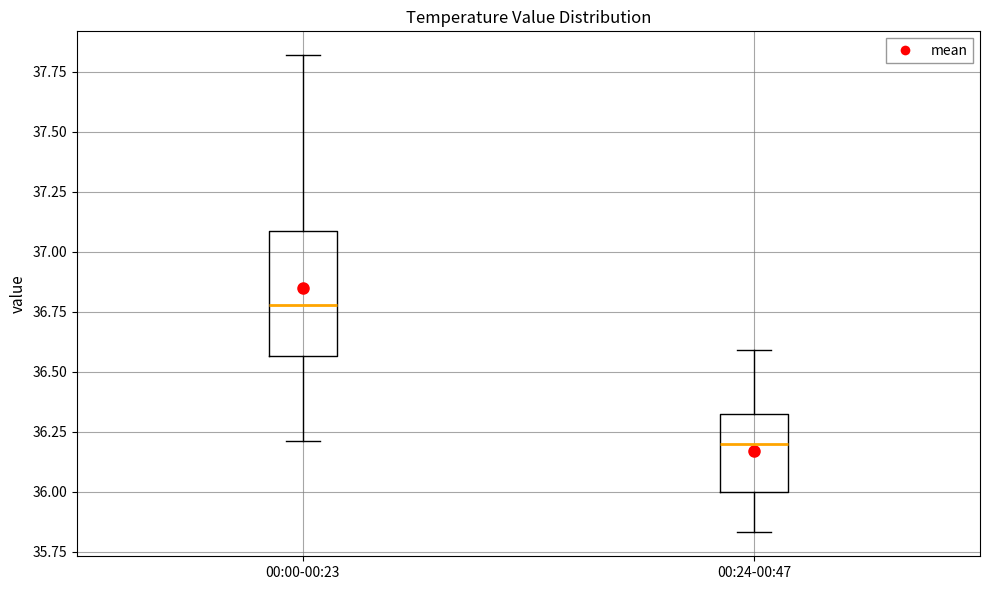

Which box has the lowest median line?

00:24-00:47